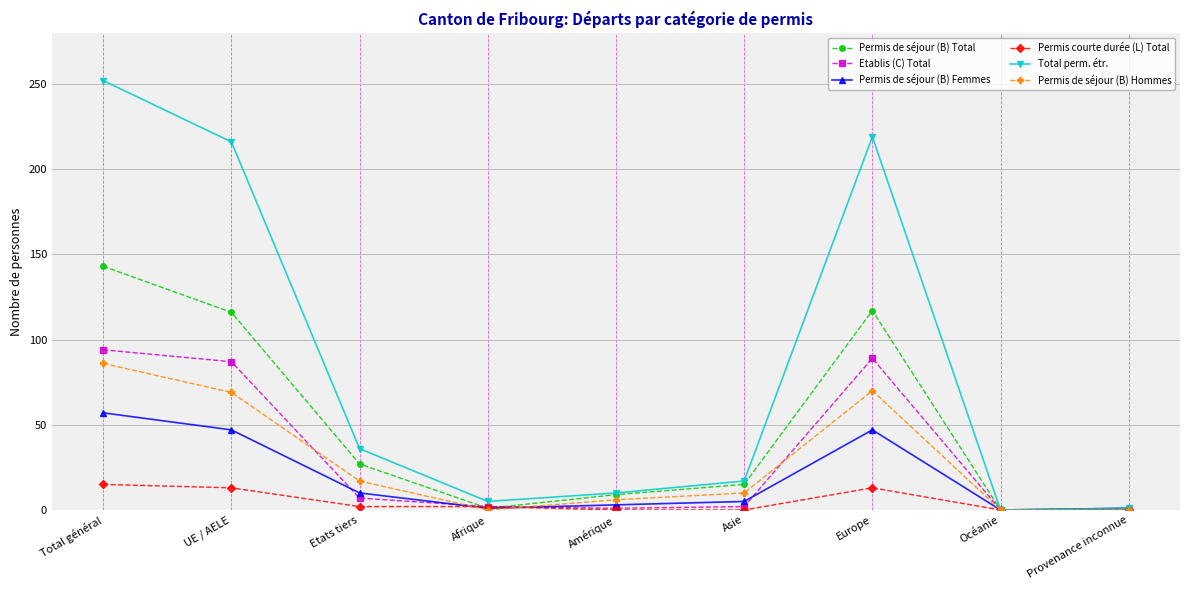

List the series in order of their peak value, lowest first.

Permis courte durée (L) Total, Permis de séjour (B) Femmes, Permis de séjour (B) Hommes, Etablis (C) Total, Permis de séjour (B) Total, Total perm. étr.